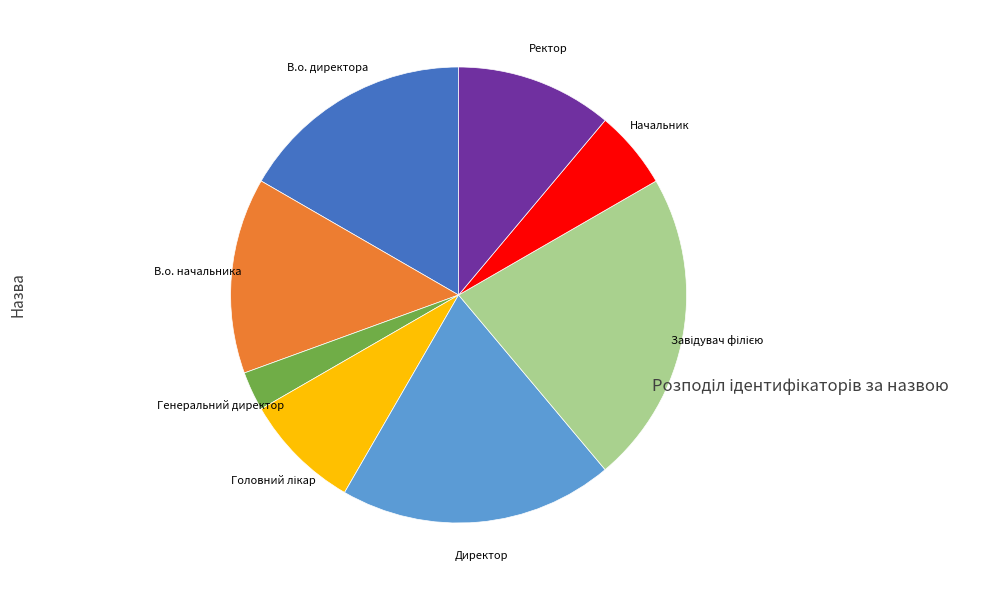

Does any single category account for the majority?

No